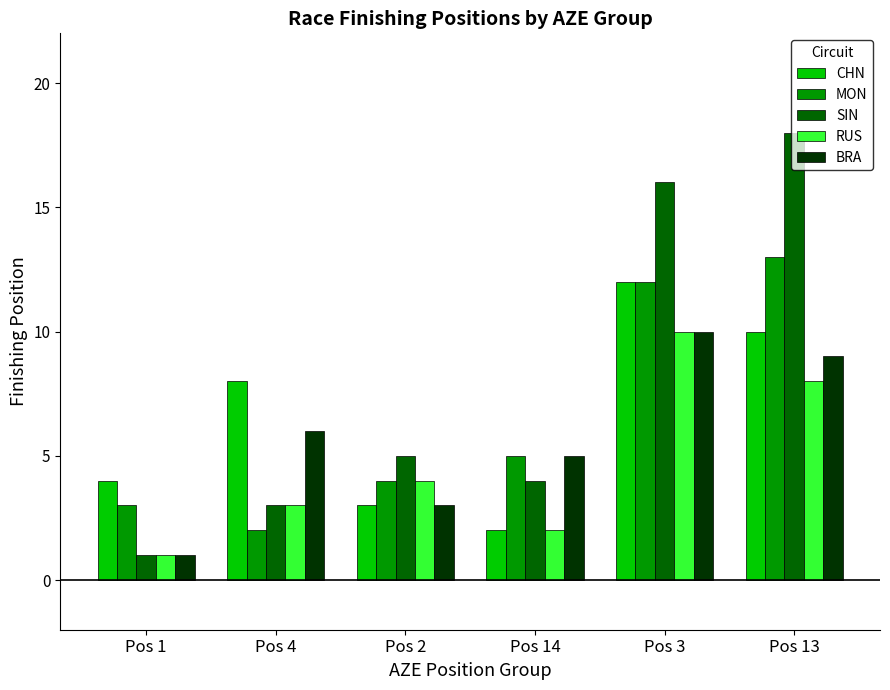

What is the minimum value shown in the chart?

1